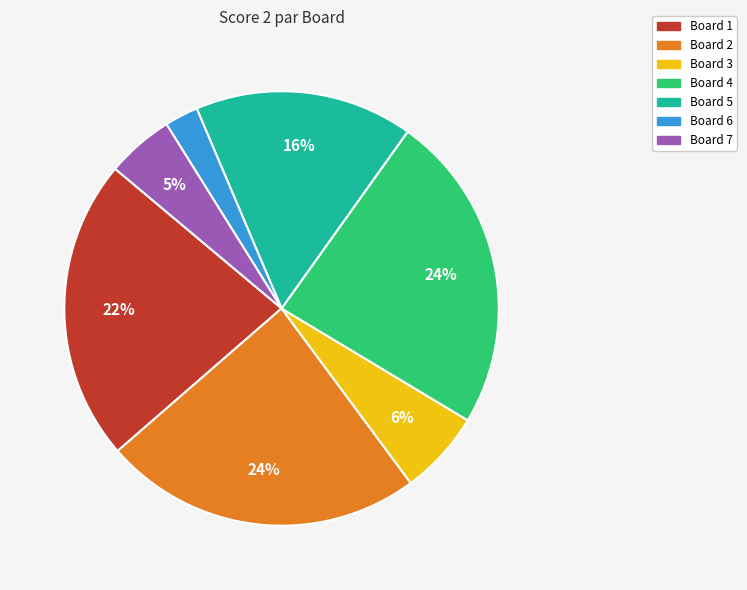

Between Board 4 and Board 1, which is larger?

Board 4